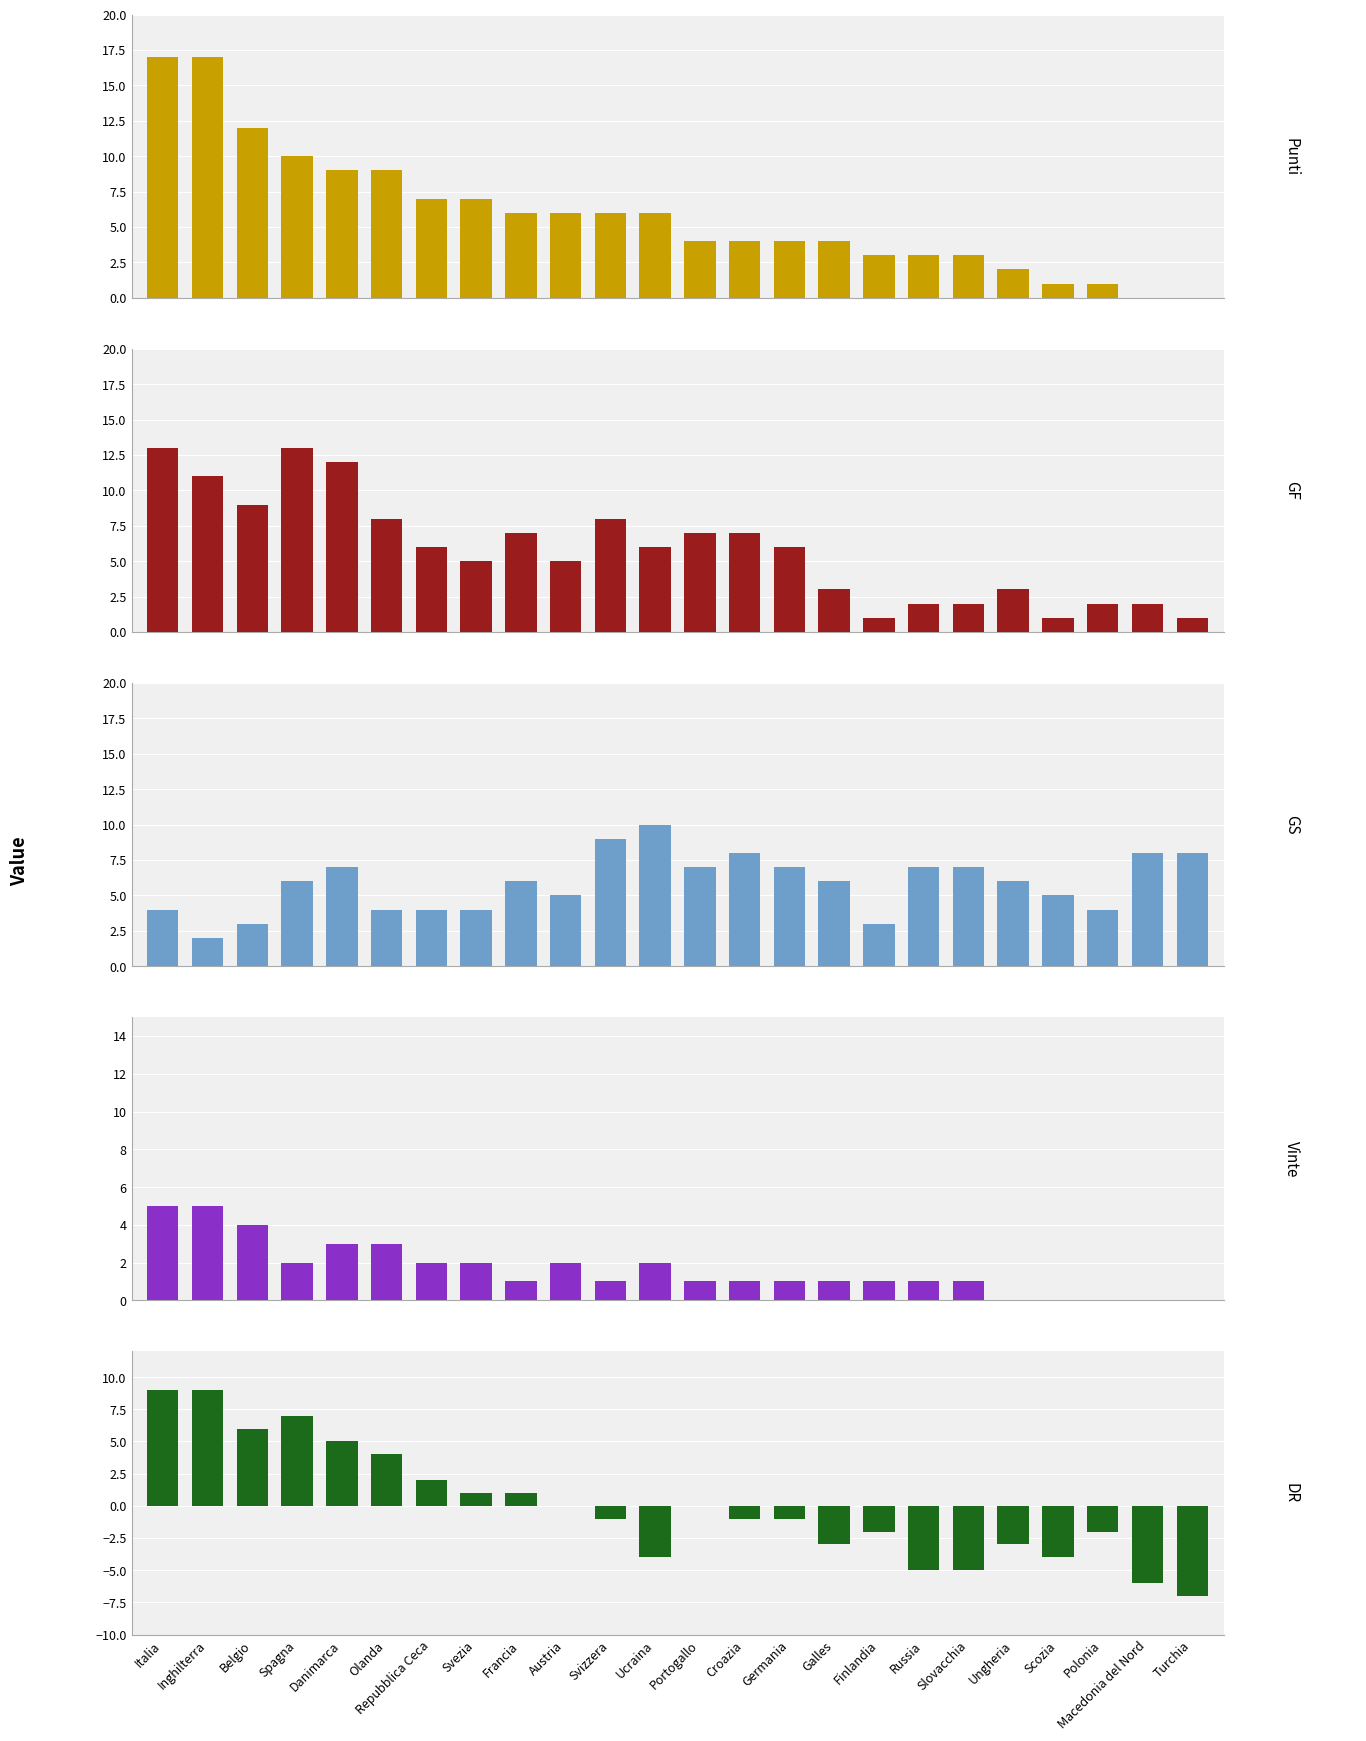

How many bars are there in each group?

5